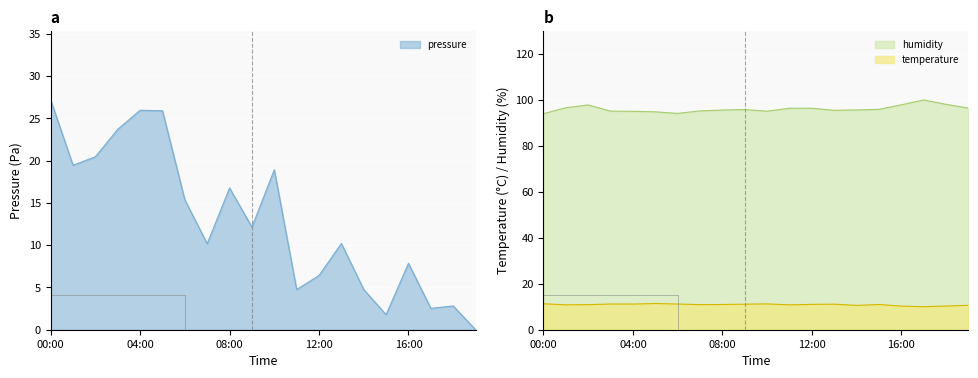

List the labels in order of humidity value, smallest first.

00:00, 06:00, 05:00, 04:00, 10:00, 03:00, 07:00, 13:00, 08:00, 14:00, 09:00, 15:00, 12:00, 11:00, 19:00, 01:00, 02:00, 16:00, 18:00, 17:00